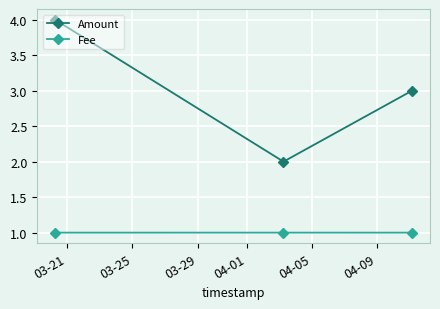

Is this an area chart (filled region under the line)?

No